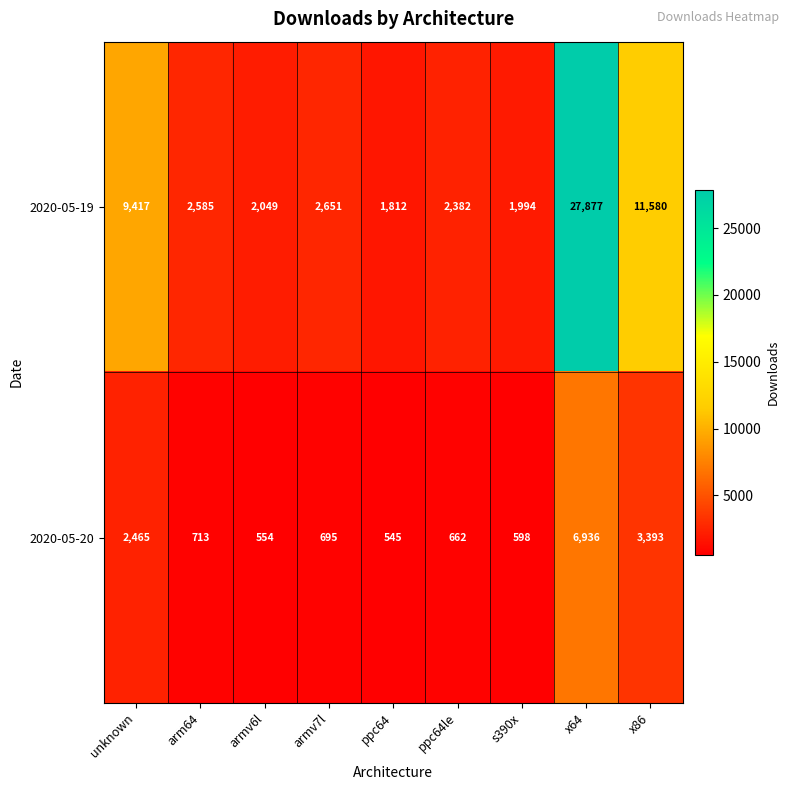

At which label is 2020-05-20 closest to 3740?

x86